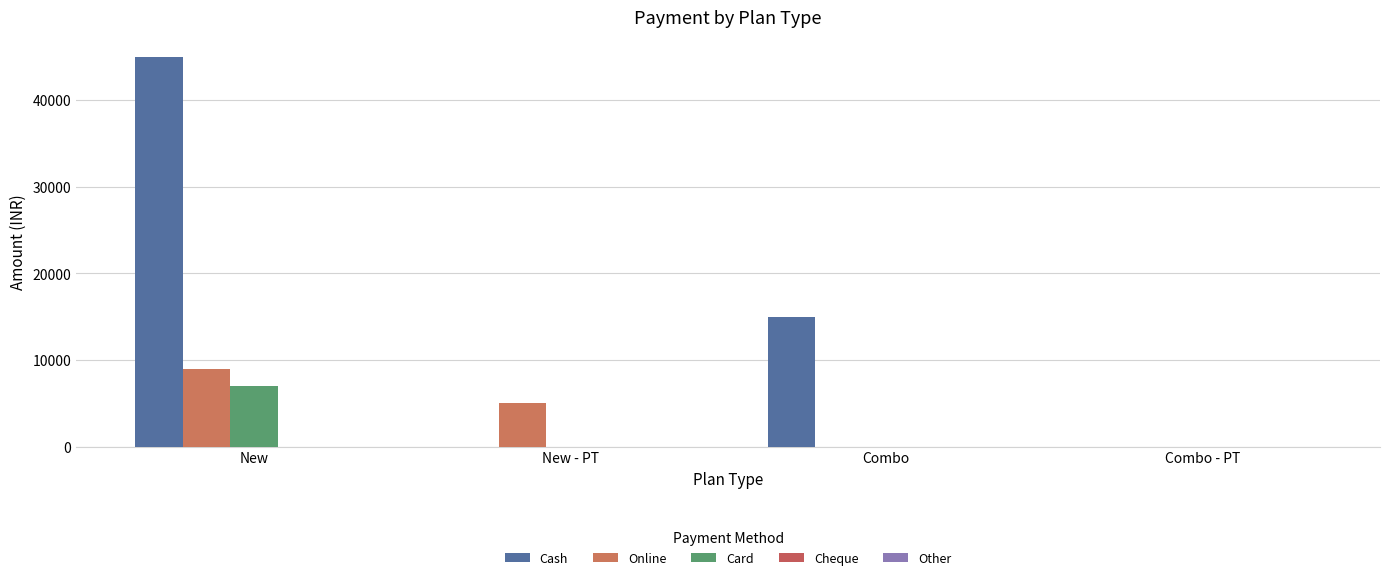

Reading right to left, transcribe all the data shown in this chart.

Cash: Combo - PT=0	Combo=15000	New - PT=0	New=45000
Online: Combo - PT=0	Combo=0	New - PT=5000	New=9000
Card: Combo - PT=0	Combo=0	New - PT=0	New=7000
Cheque: Combo - PT=0	Combo=0	New - PT=0	New=0
Other: Combo - PT=0	Combo=0	New - PT=0	New=0